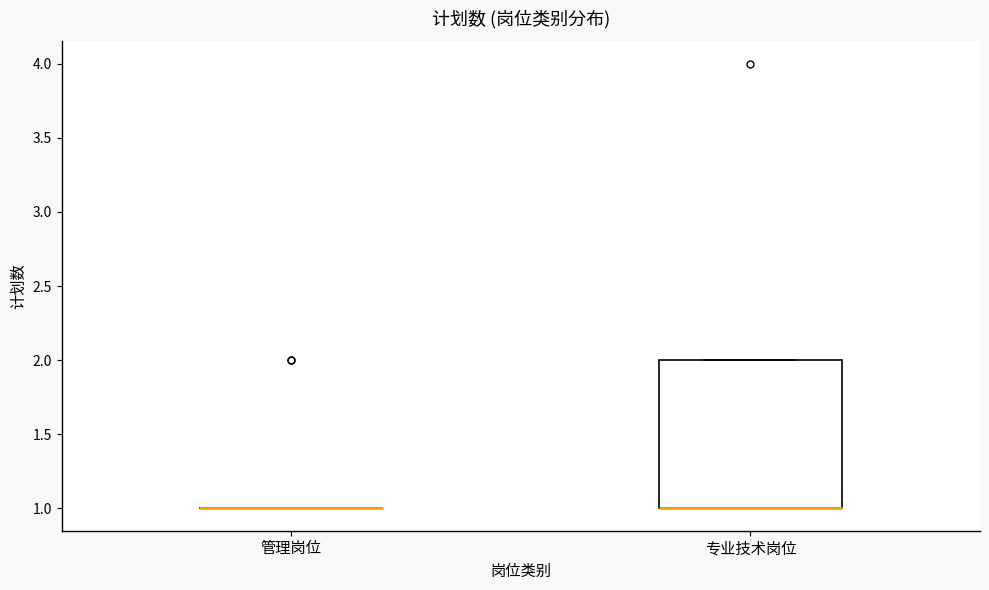

Comparing the boxes themselves (not the whiskers), which one is the tallest?

专业技术岗位